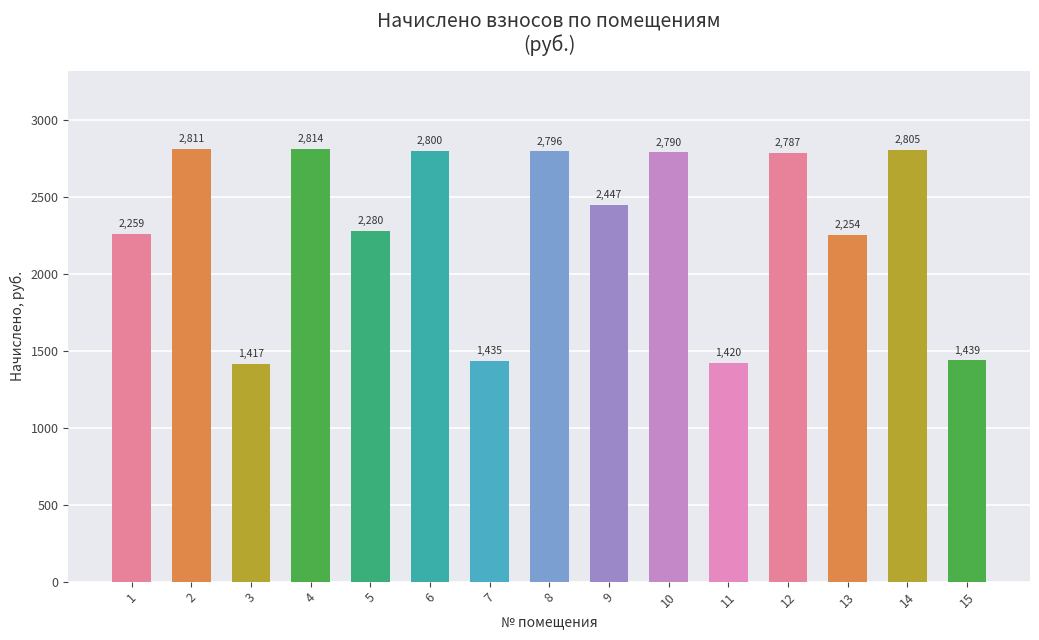

How many distinct data groups are displayed?

1